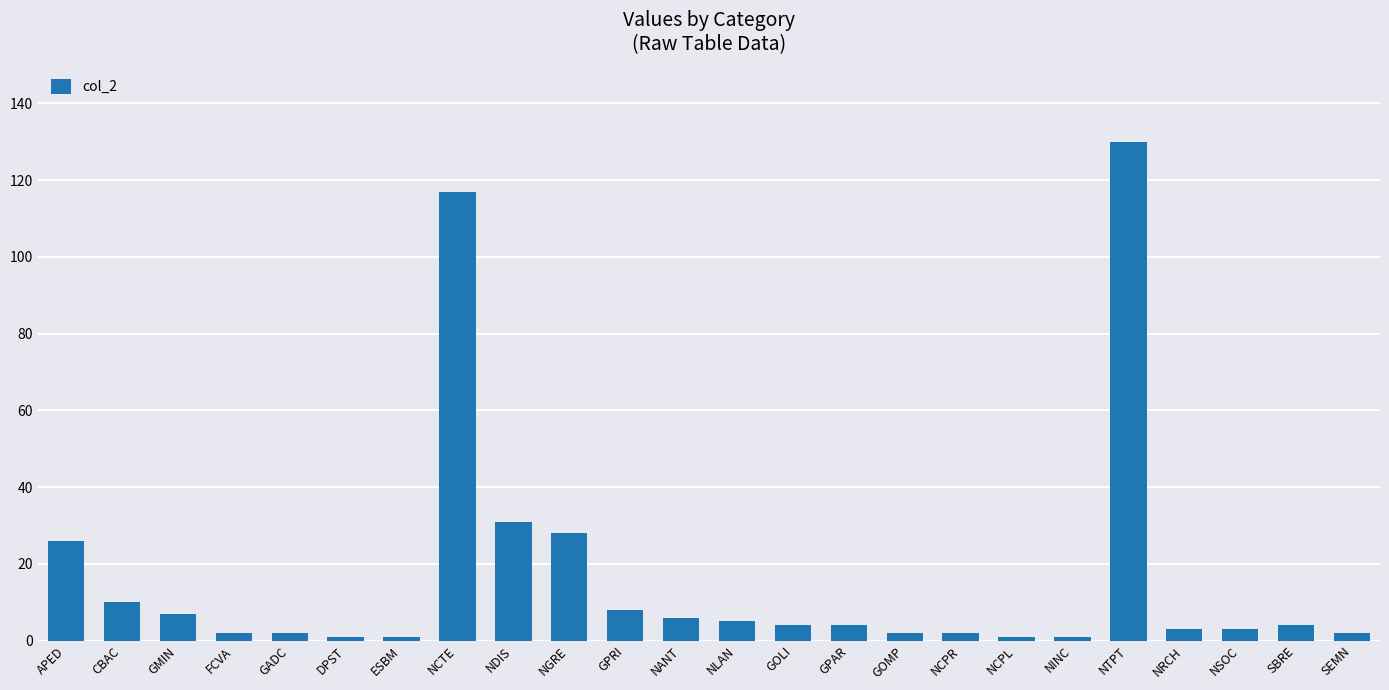

The chart shows a value of 1 at NCPL. True or false?

True